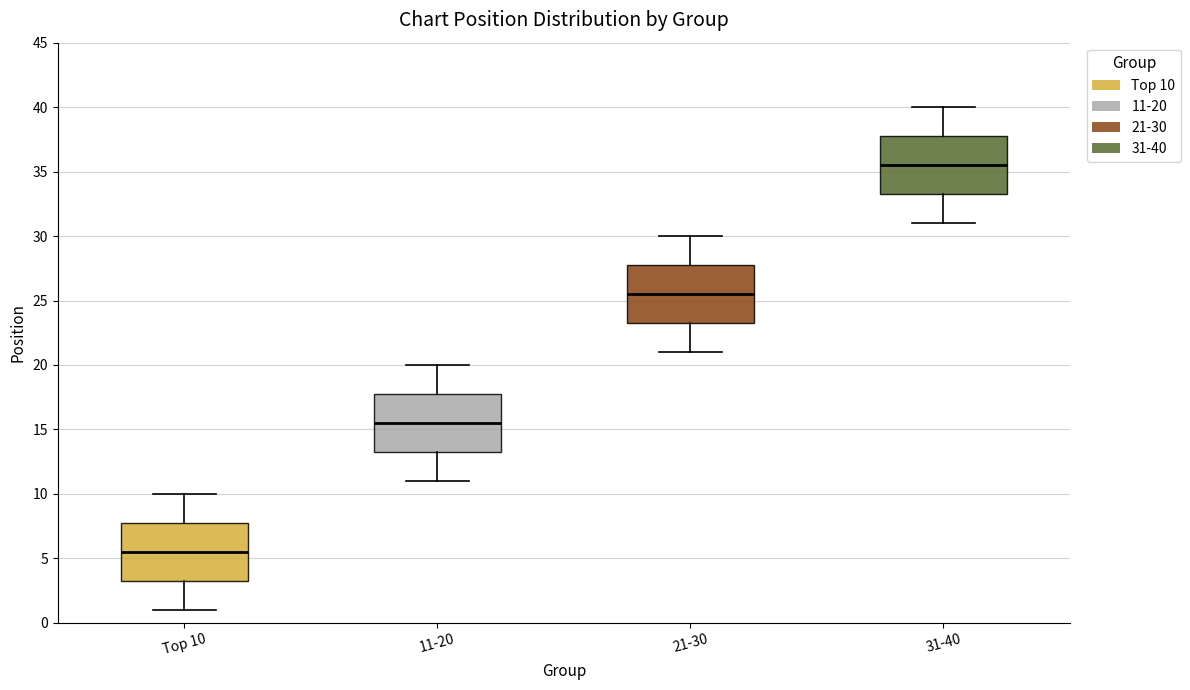

Where is the lower edge of the box for Top 10 on the y-axis? The values are not printed on the chart, so give them approximately, as read against the axis.

3.5